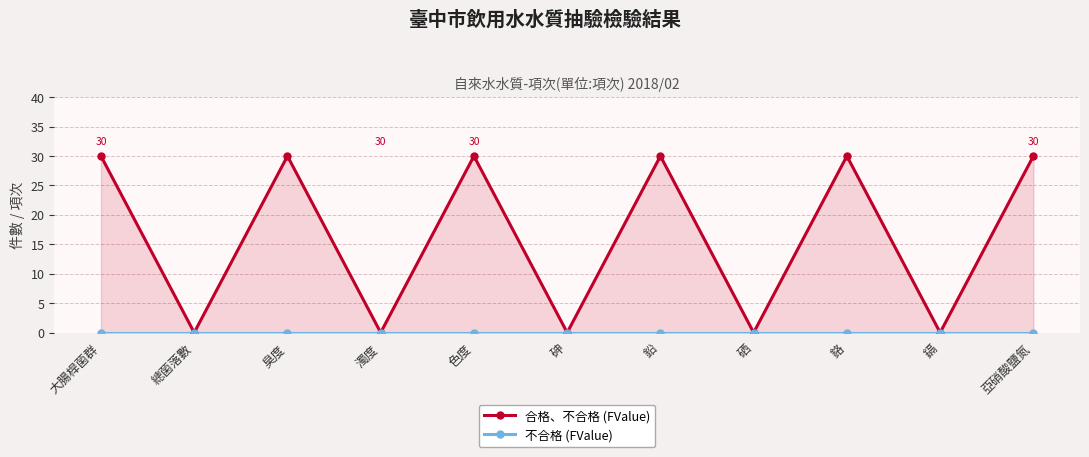

Is it true that 合格、不合格 (FValue) equals -10 at 鎘?

False